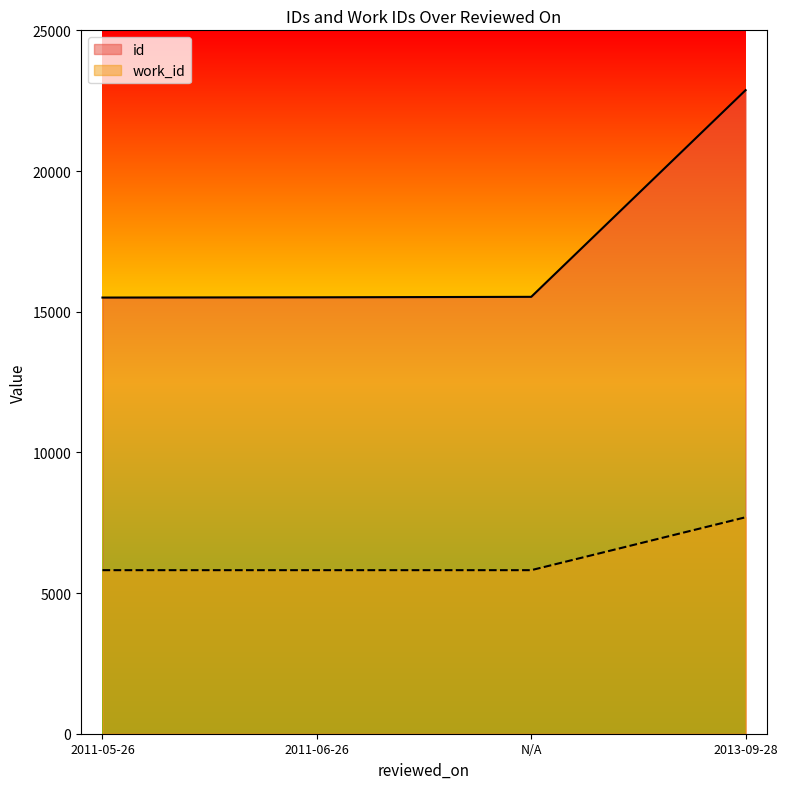

Rank the series at N/A from lowest to highest value.

work_id, id